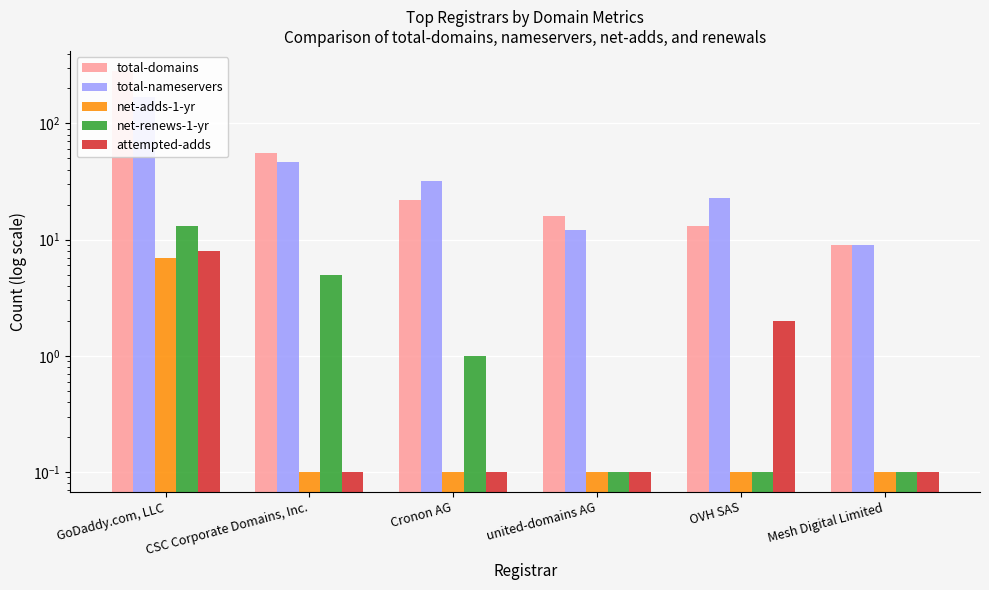

Reading left to right, list all the values displayed in this chart.

total-domains: 283.0	56.0	22.0	16.0	13.0	9.0
total-nameservers: 169.0	47.0	32.0	12.0	23.0	9.0
net-adds-1-yr: 7.0	0.1	0.1	0.1	0.1	0.1
net-renews-1-yr: 13.0	5.0	1.0	0.1	0.1	0.1
attempted-adds: 8.0	0.1	0.1	0.1	2.0	0.1